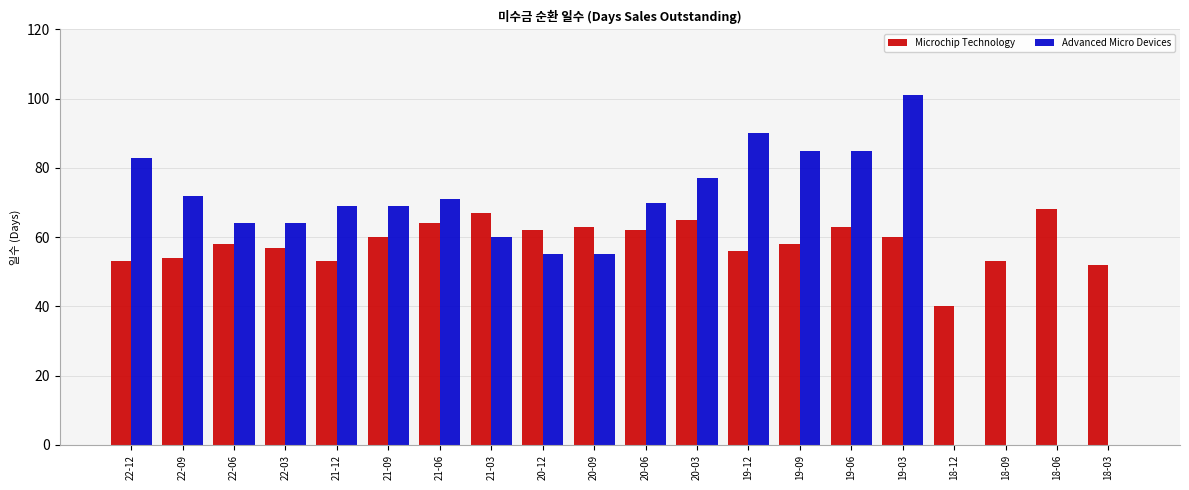

Which label corresponds to the largest value in the chart?

19-03